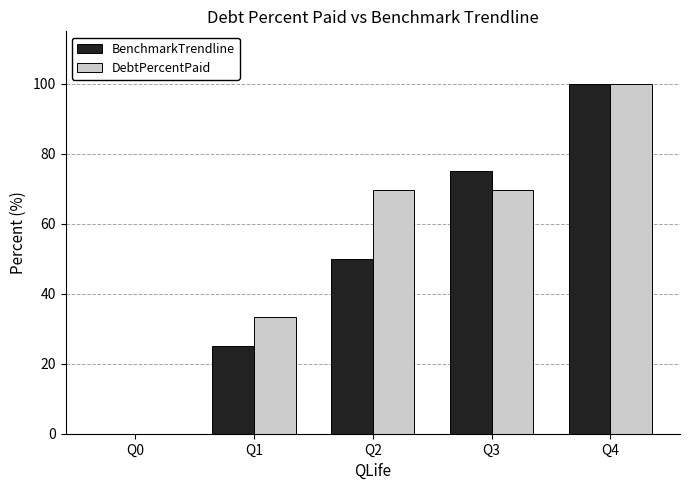

How many values in BenchmarkTrendline are above zero?

4